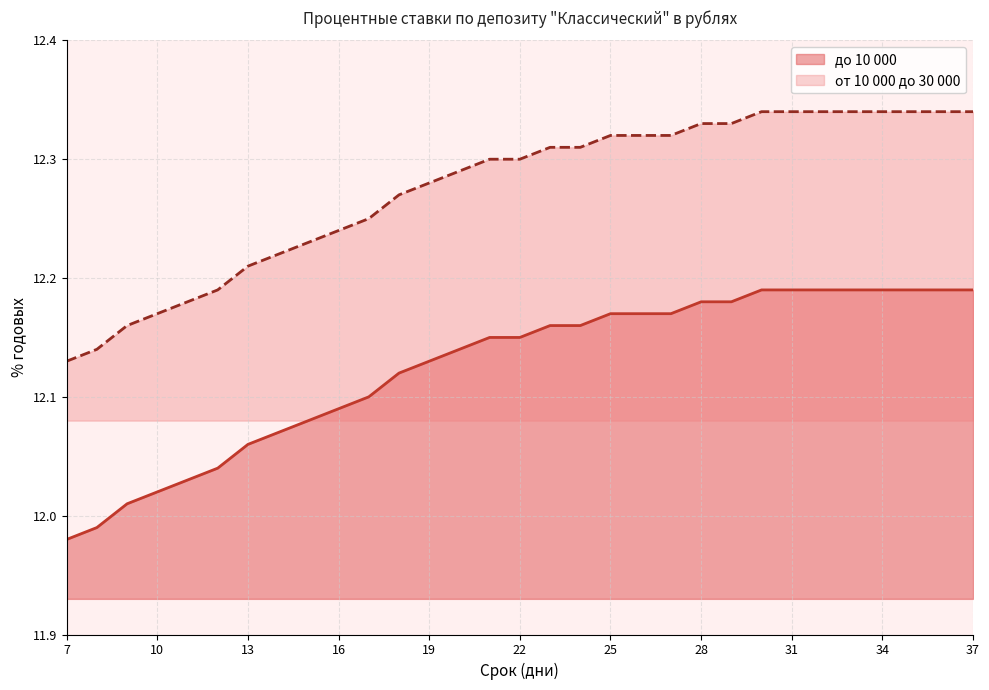

What is the difference between the до 10 000 values at 37 and 9?

0.2